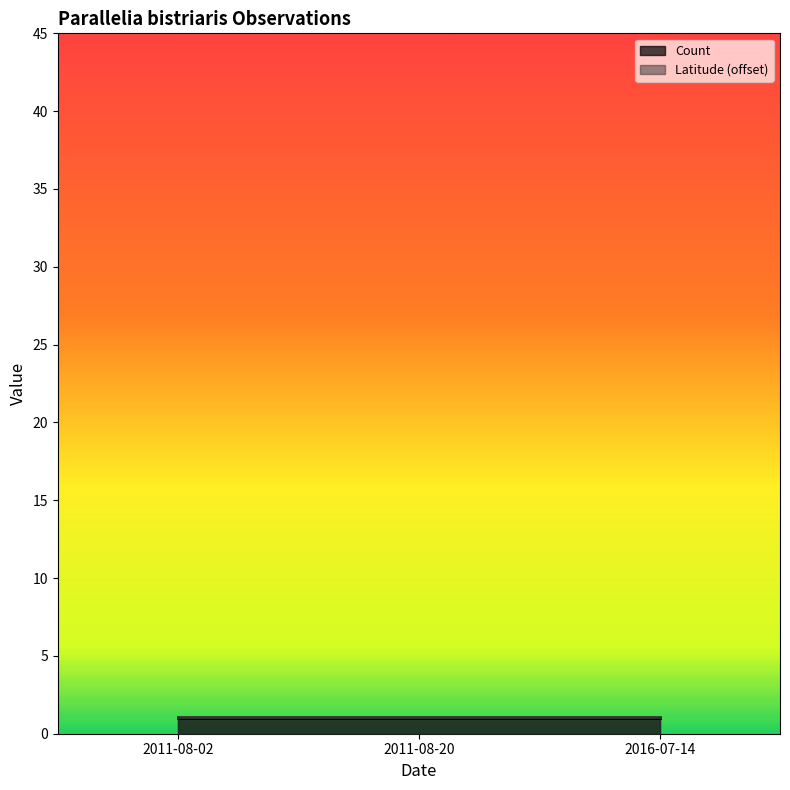

Does the chart display data point markers on the line(s)?

No